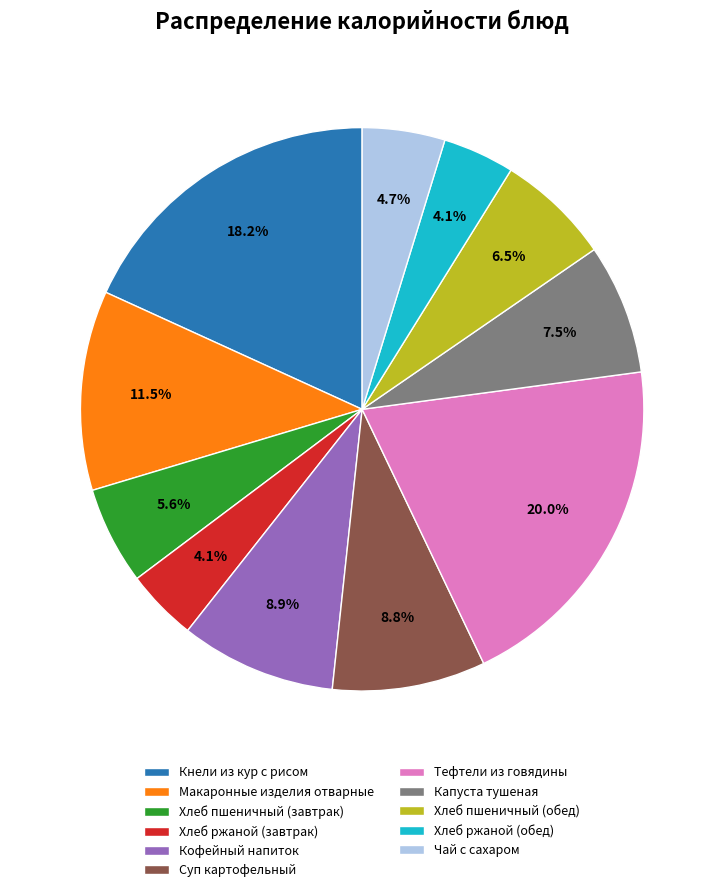

How much of the chart is everything except Хлеб ржаной (обед)?

95.9%